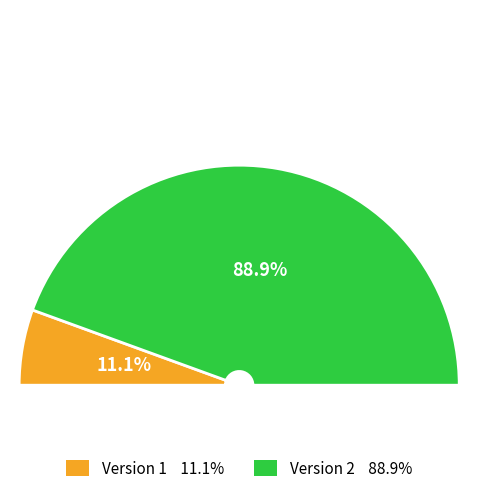

Which slice is the largest?

WWHV095271